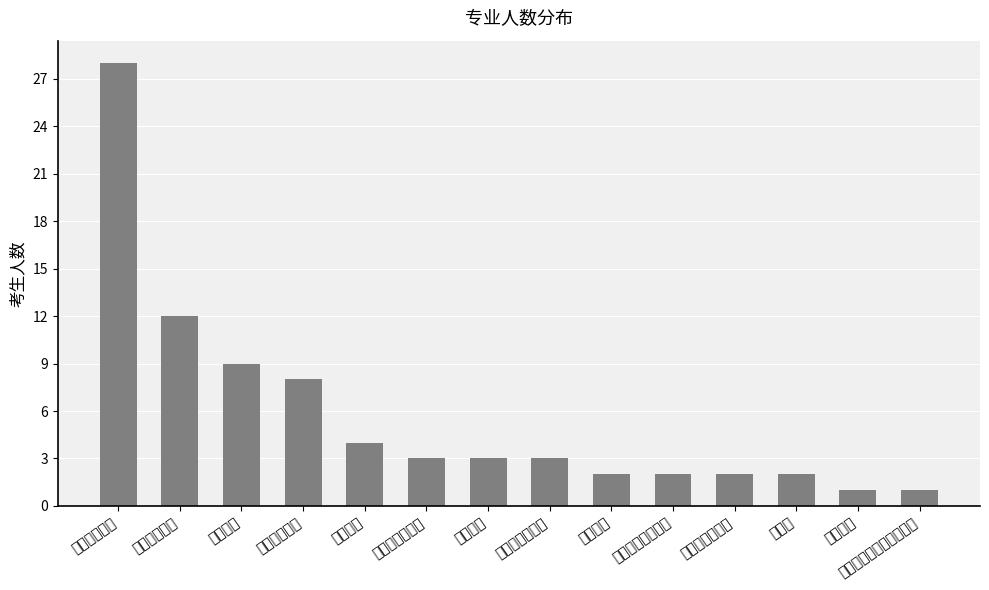

Reading left to right, transcribe all the data shown in this chart.

28	12	9	8	4	3	3	3	2	2	2	2	1	1